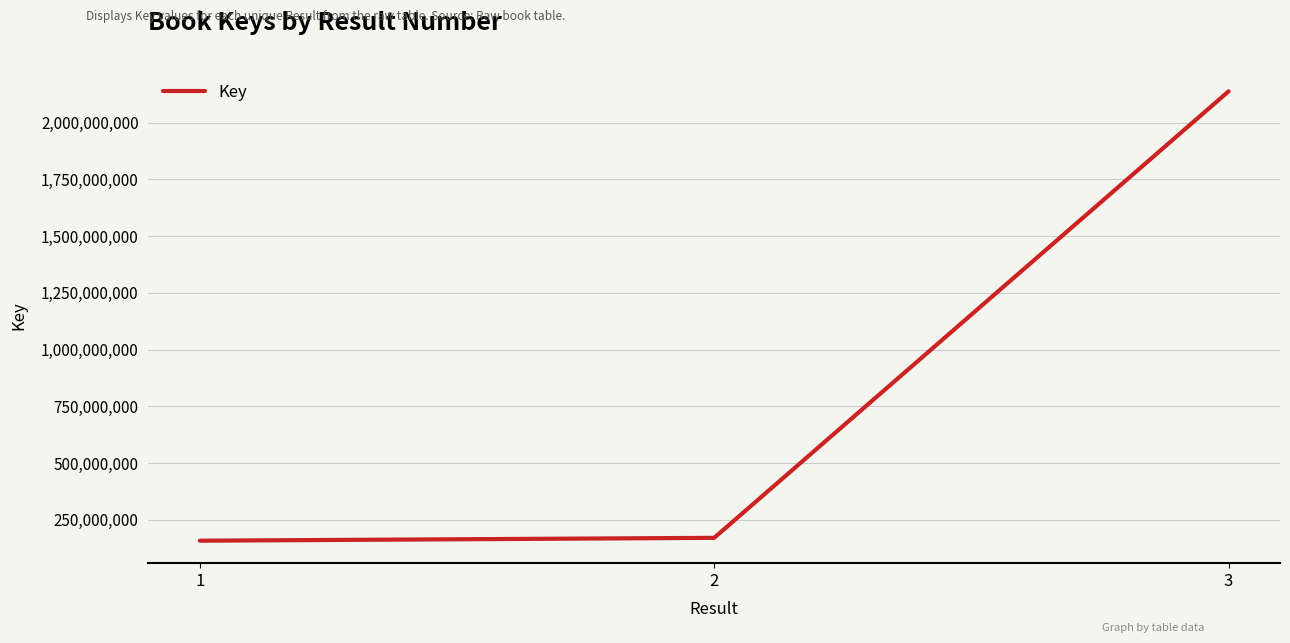

What is the difference between the values at 2 and 1?

12570412